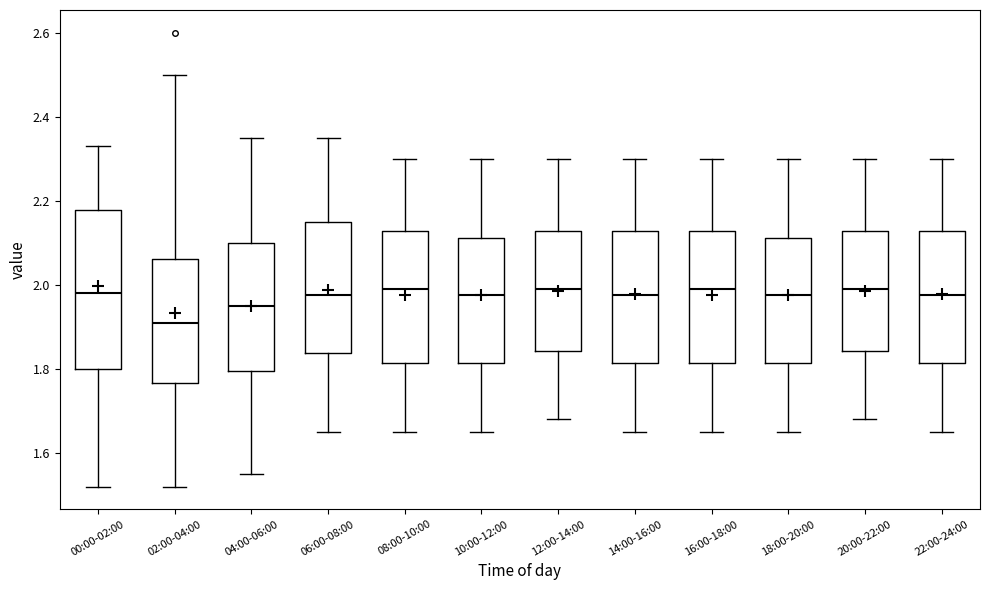

Reading left to right, transcribe this box plot: for each box, give where its median line is, the range the box spans, and where its two whiskers end, as read against the y-axis. The values are not printed on the chart, so give them approximately, as read against the axis.

00:00-02:00: median 1.98, box 1.80 to 2.18, whiskers 1.52 to 2.34
02:00-04:00: median 1.92, box 1.76 to 2.06, whiskers 1.52 to 2.50
04:00-06:00: median 1.96, box 1.80 to 2.10, whiskers 1.56 to 2.36
06:00-08:00: median 1.98, box 1.84 to 2.16, whiskers 1.66 to 2.36
08:00-10:00: median 2.00, box 1.82 to 2.12, whiskers 1.66 to 2.30
10:00-12:00: median 1.98, box 1.82 to 2.12, whiskers 1.66 to 2.30
12:00-14:00: median 2.00, box 1.84 to 2.12, whiskers 1.68 to 2.30
14:00-16:00: median 1.98, box 1.82 to 2.12, whiskers 1.66 to 2.30
16:00-18:00: median 2.00, box 1.82 to 2.12, whiskers 1.66 to 2.30
18:00-20:00: median 1.98, box 1.82 to 2.12, whiskers 1.66 to 2.30
20:00-22:00: median 2.00, box 1.84 to 2.12, whiskers 1.68 to 2.30
22:00-24:00: median 1.98, box 1.82 to 2.12, whiskers 1.66 to 2.30